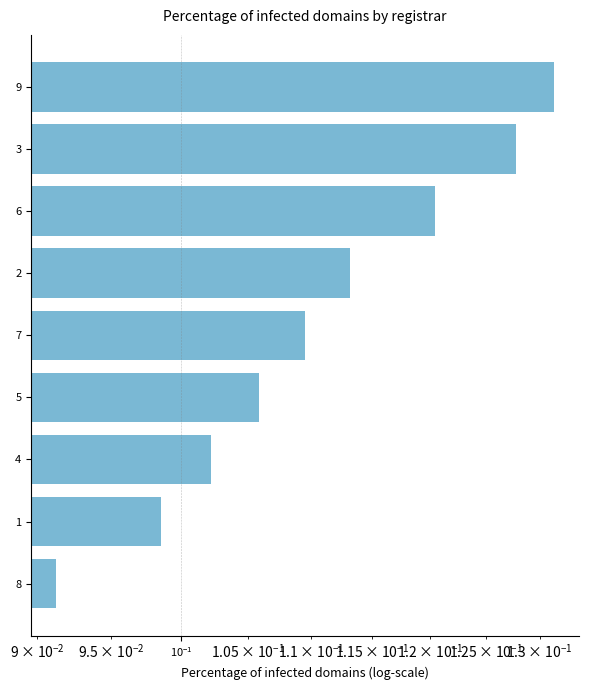

Does the chart contain any negative values?

No